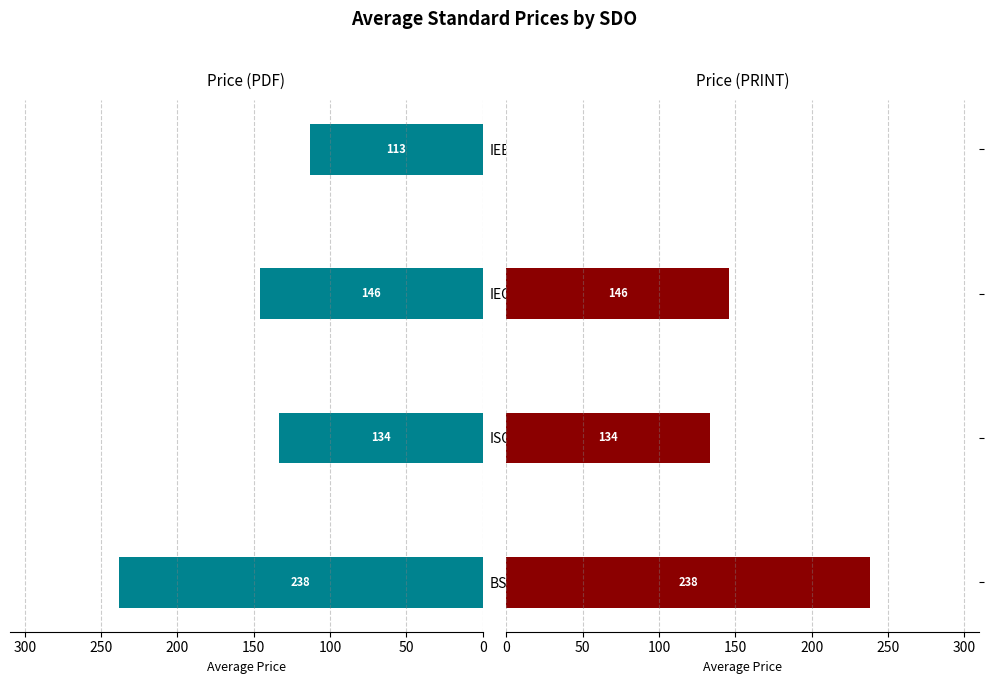

What is the sum of all Price (PDF) values?

630.6